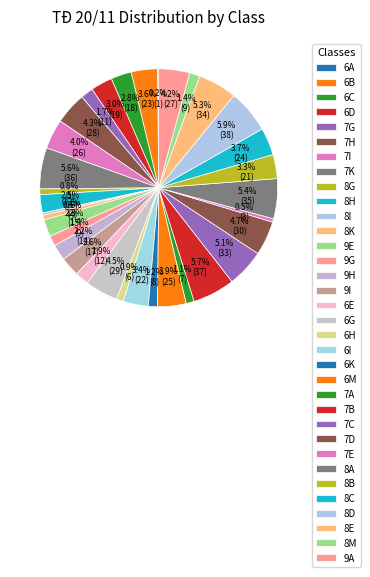

Count the number of slices in the pie.

34